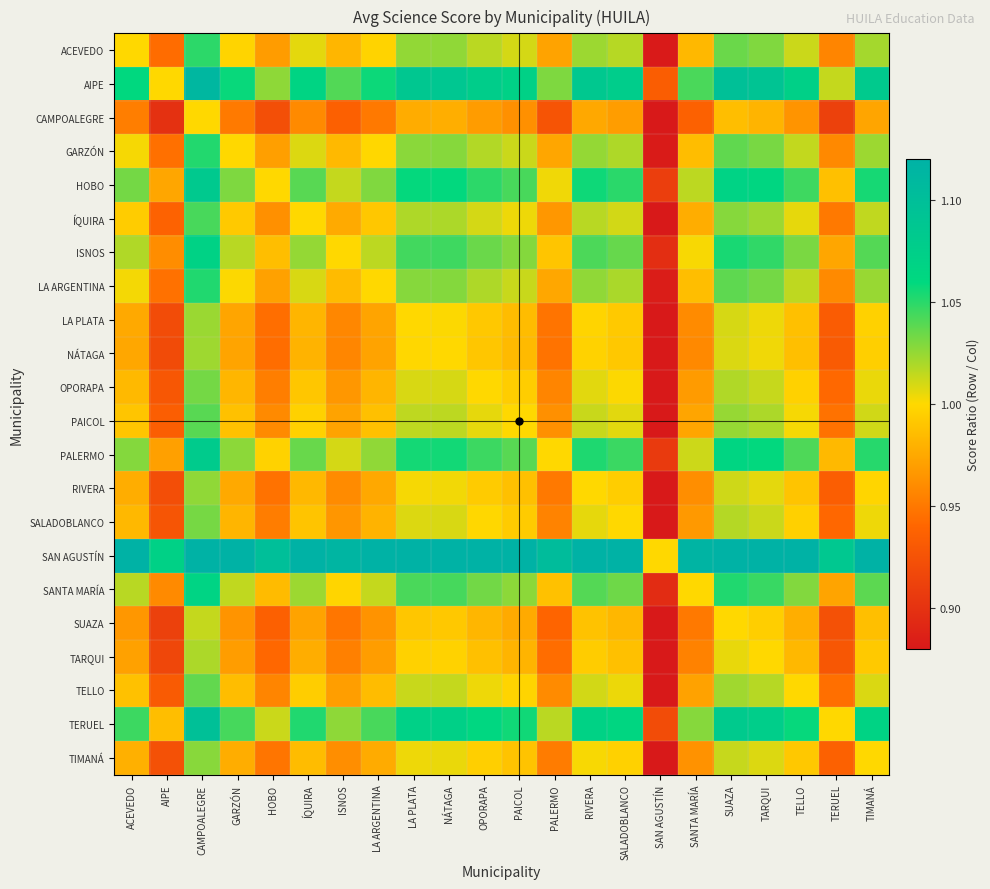

What is the spread (max minus min) of values at TELLO?

0.2